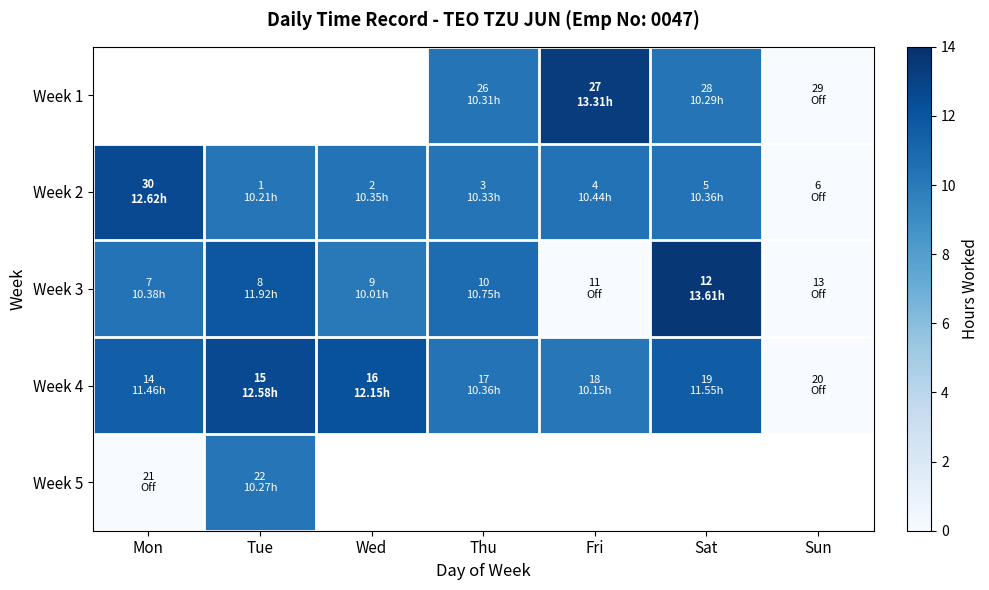

Between Tue and Wed, which is larger?

Wed